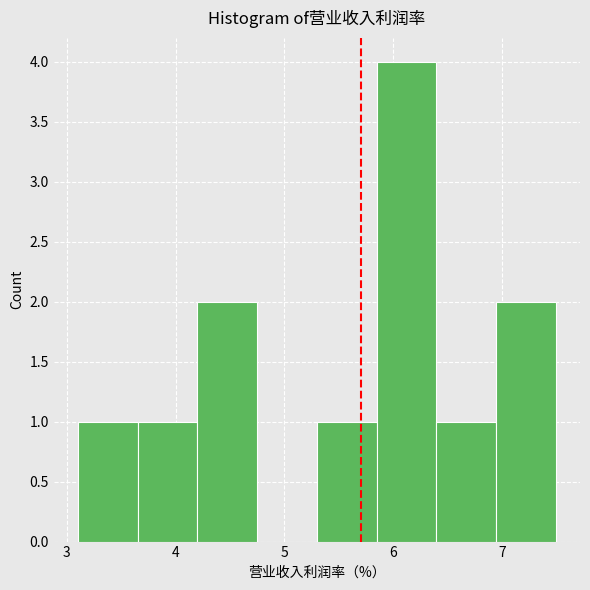

Reading left to right, transcribe this chart: for each bar, give the range it covers on the x-axis and its height. Neither the bar edges nor the heights are printed on the chart, so give them approximately, as read against the axes.

3.10 to 3.65: 1
3.65 to 4.20: 1
4.20 to 4.75: 2
4.75 to 5.30: 0
5.30 to 5.85: 1
5.85 to 6.40: 4
6.40 to 6.95: 1
6.95 to 7.50: 2